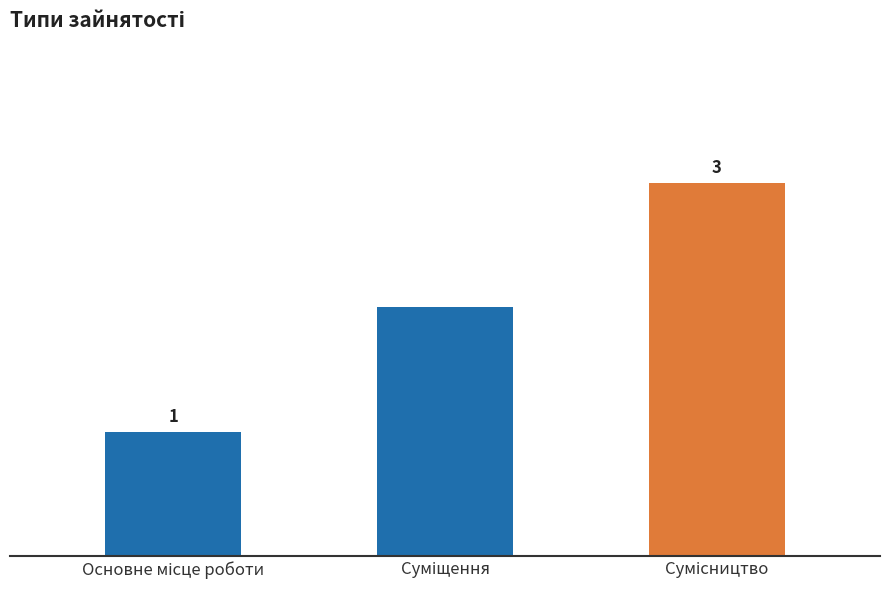

Where is the data nearest to the value 2?

Суміщення